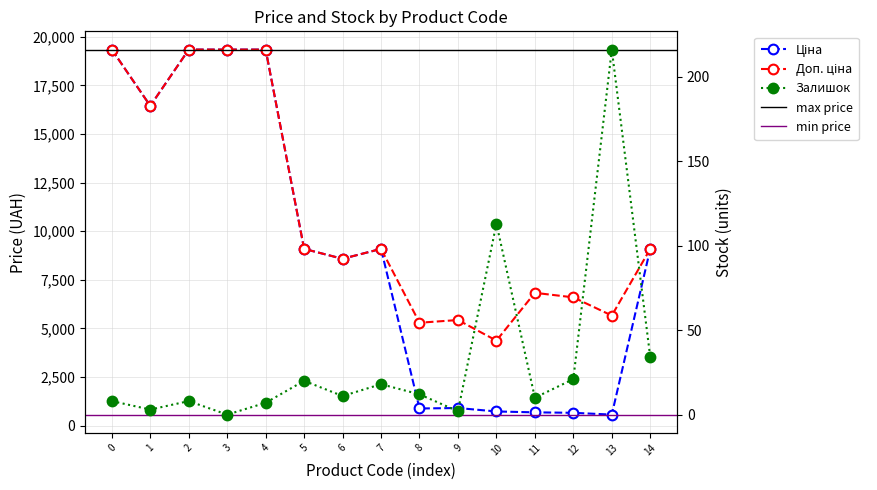

What is the difference between the maximum and minimum values in the Залишок series?

216.0